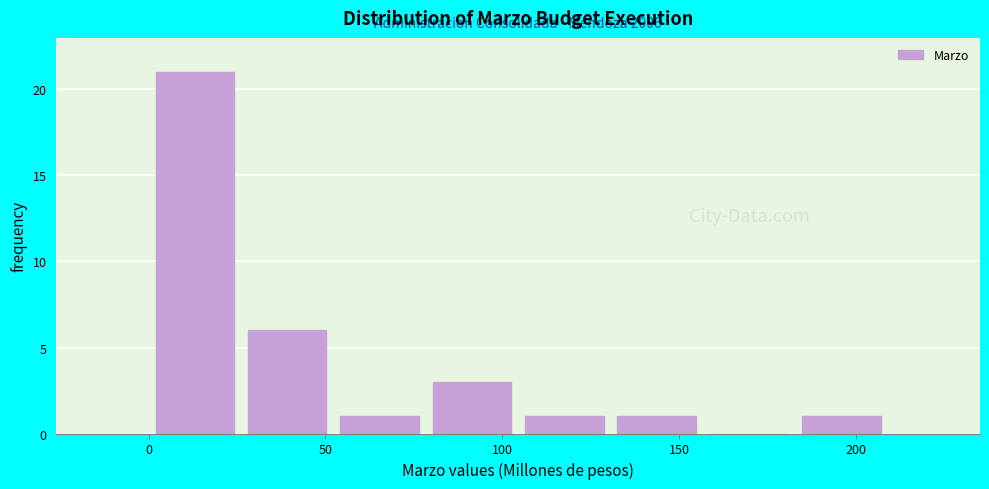

Over which range of the x-axis is the bar tallest?

0 to 25